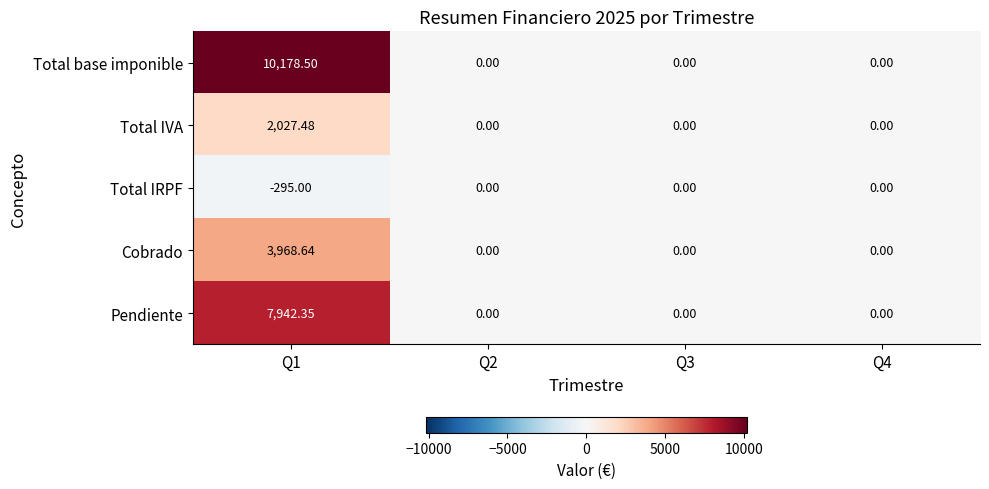

At which category does the chart reach its peak across all series?

Q1